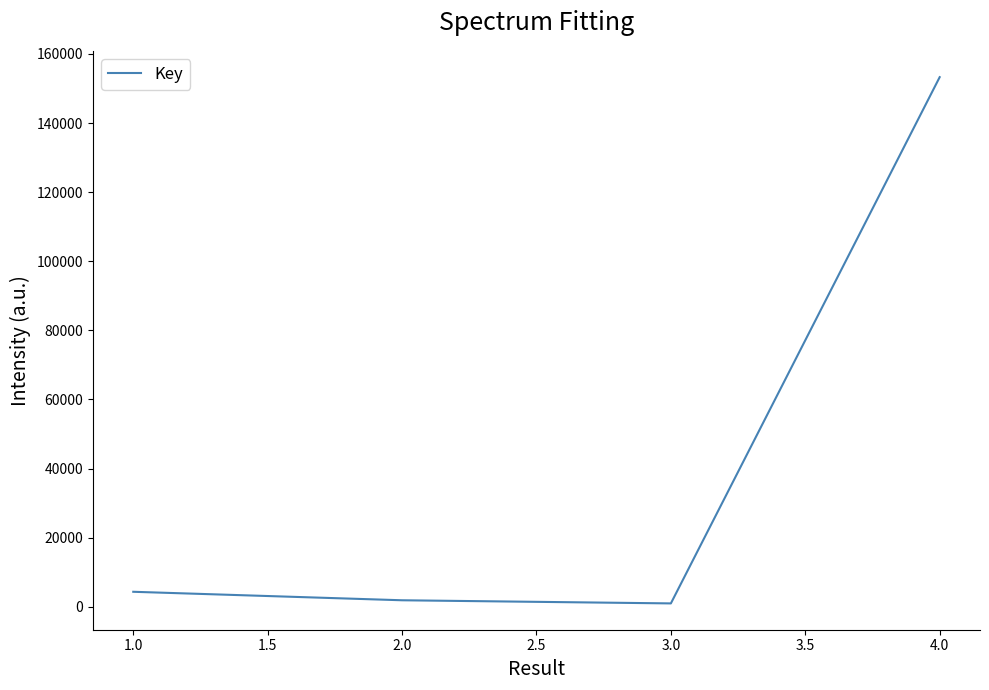

What is the change in value from 1.0 to 4.0?

+148954